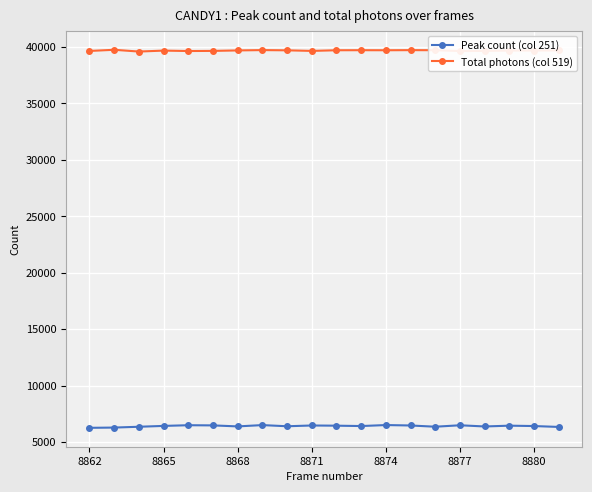

List the series in order of their overall mean, highest first.

Total photons (col 519), Peak count (col 251)